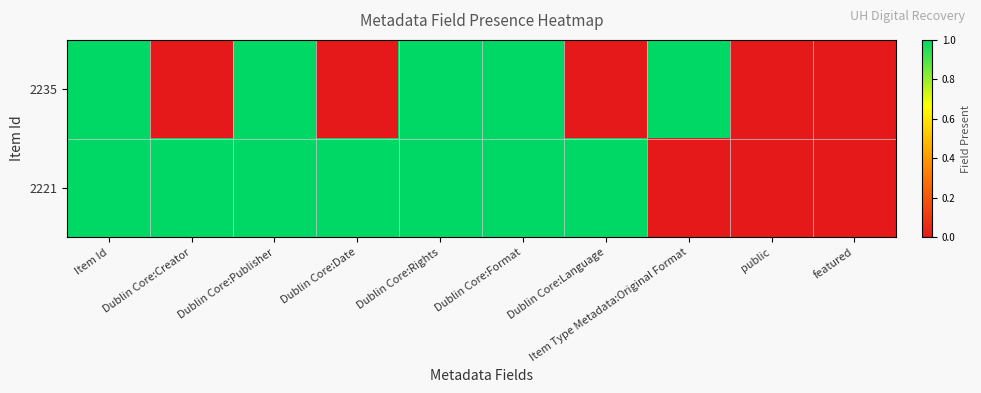

At which category is the sum across all series the highest?

Item Id